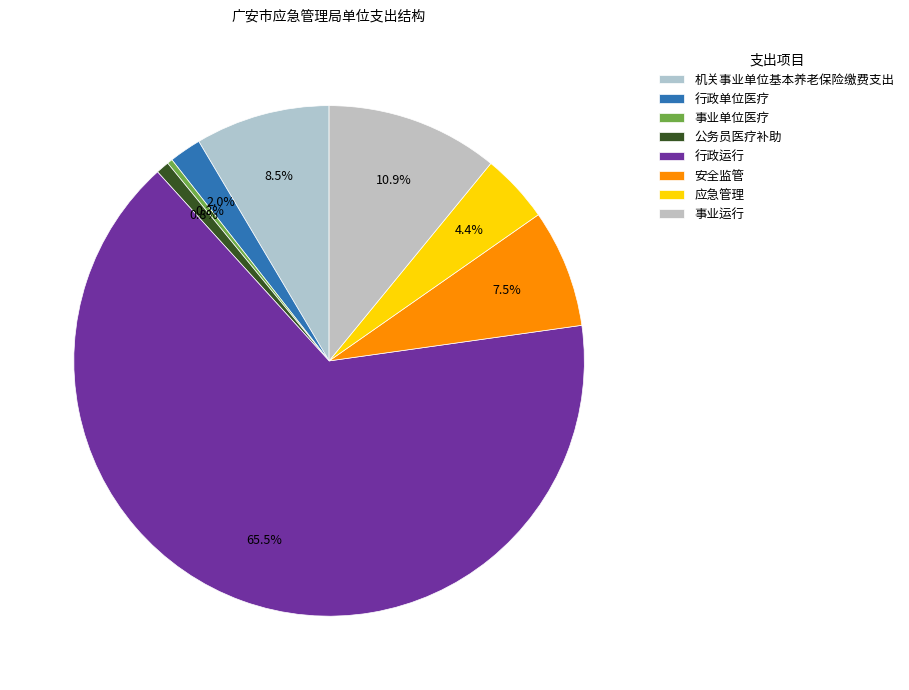

How many segments does this pie chart have?

8